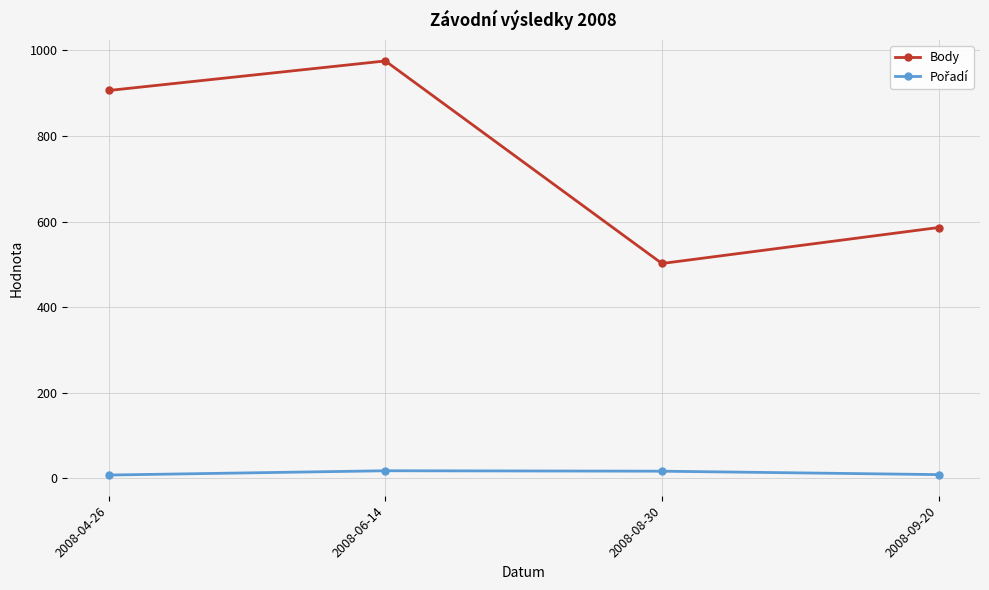

What is the lowest value of the Body series?

502